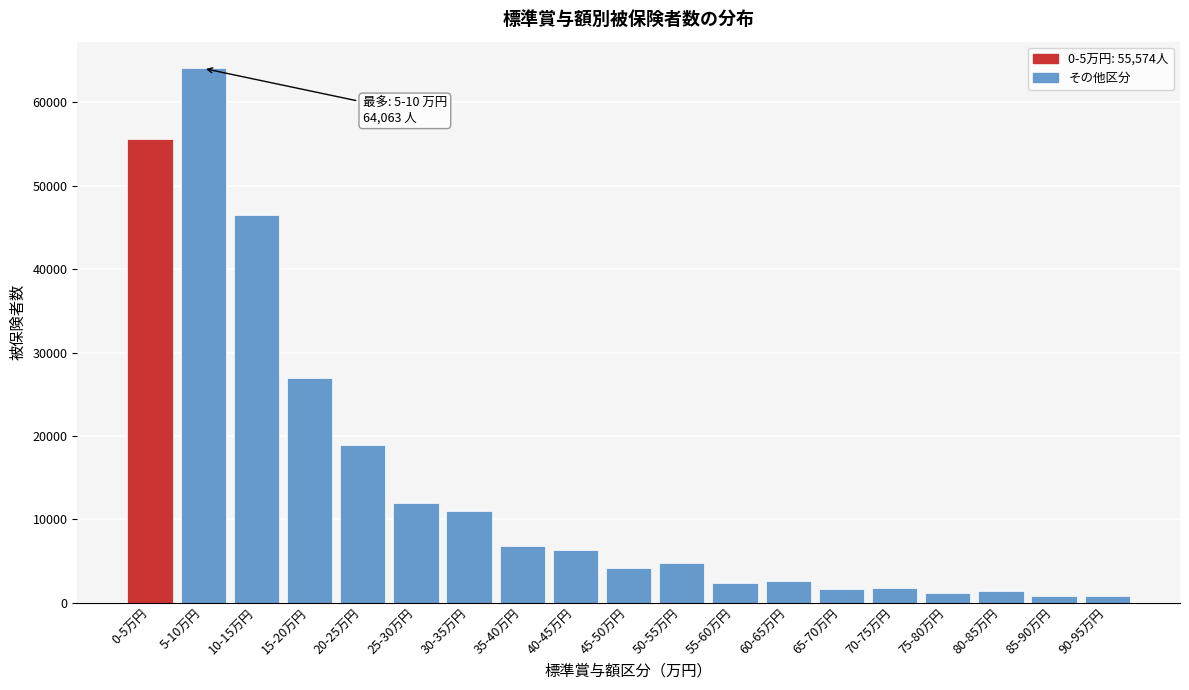

At which label is the value closest to 32423?

15-20万円